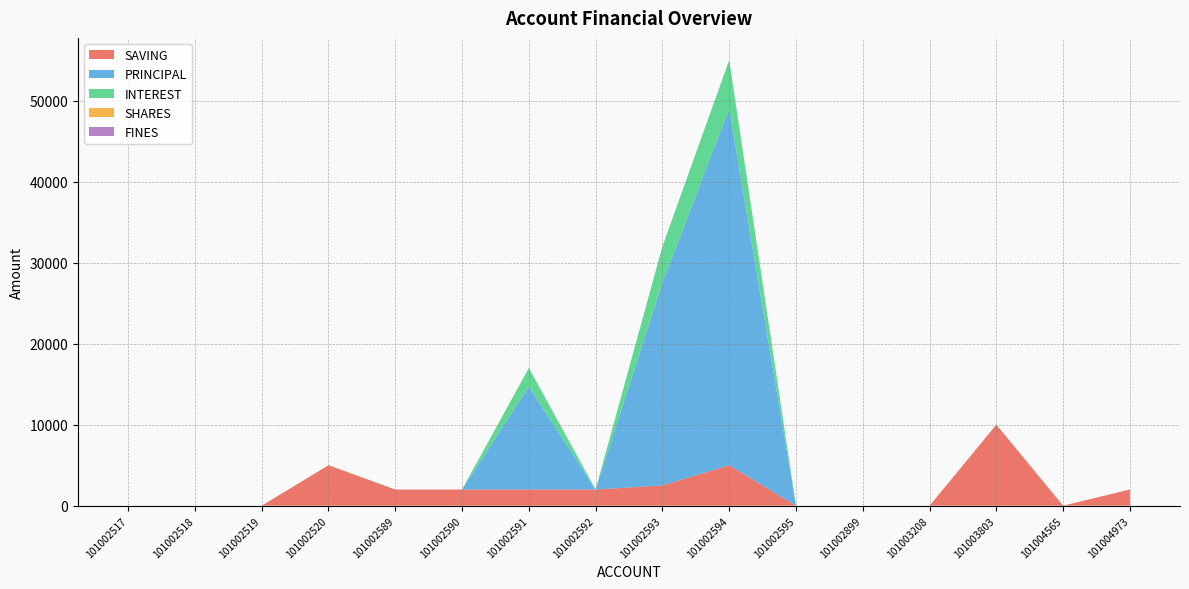

Reading right to left, transcribe all the data shown in this chart.

SAVING: 2000	0	10000	0	0	0	5000	2500	2000	2000	2000	2000	5000	0	0	0
PRINCIPAL: 0	0	0	0	0	0	44000	25000	0	12700	0	0	0	0	0	0
INTEREST: 0	0	0	0	0	0	6000	4500	0	2300	0	0	0	0	0	0
SHARES: 0	0	0	0	0	0	0	0	0	0	0	0	0	0	0	0
FINES: 0	0	0	0	0	0	0	0	0	0	0	0	0	0	0	0